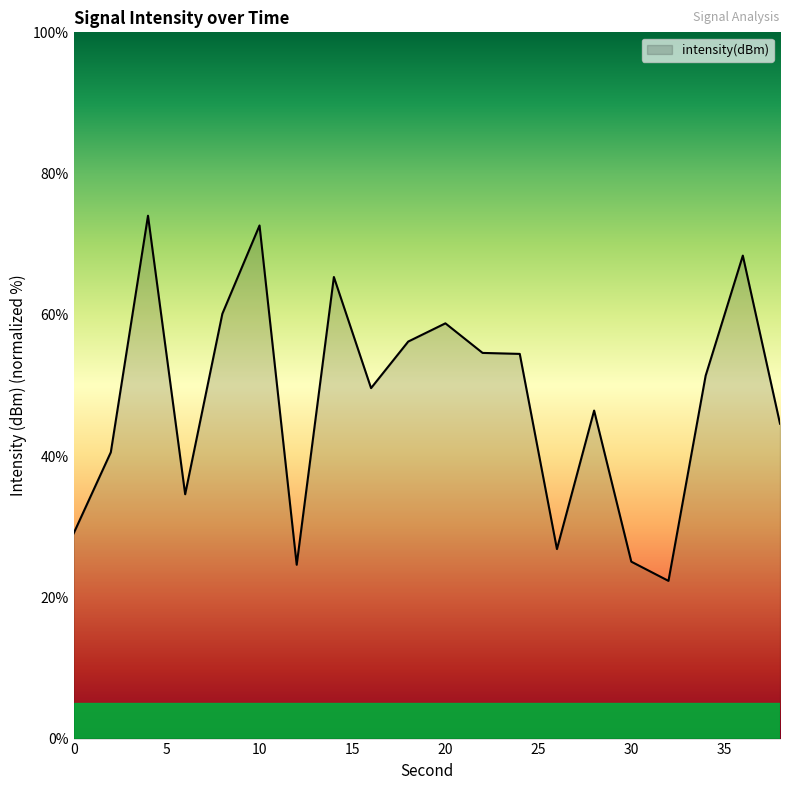

What is the difference between the maximum and minimum values?

51.7